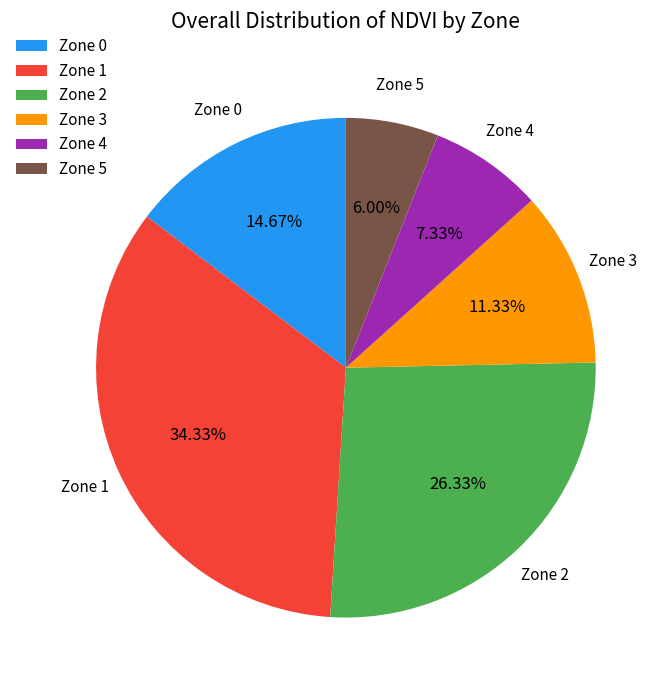

How much of the chart is everything except Zone 5?

94.0%